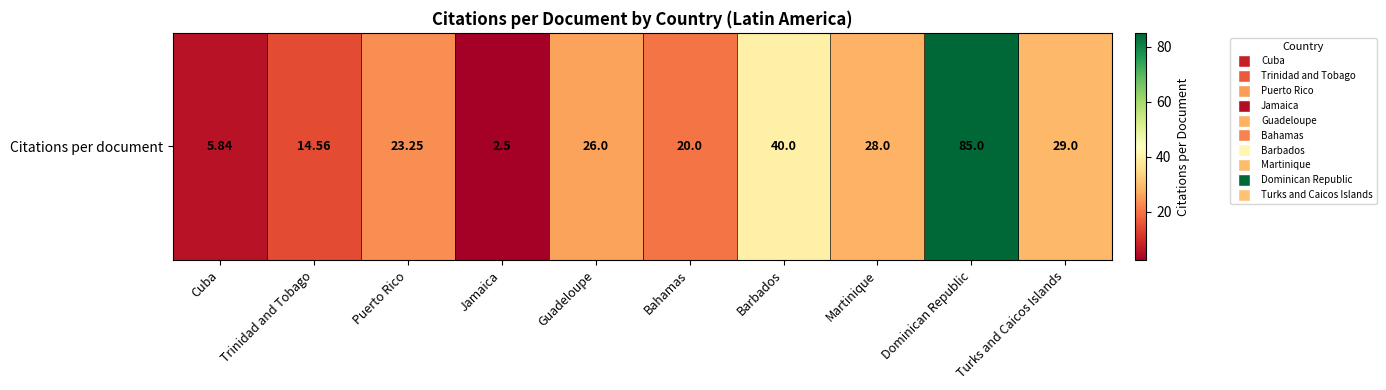

Approximately how many times larger is the value at Dominican Republic compared to Jamaica?

34.0